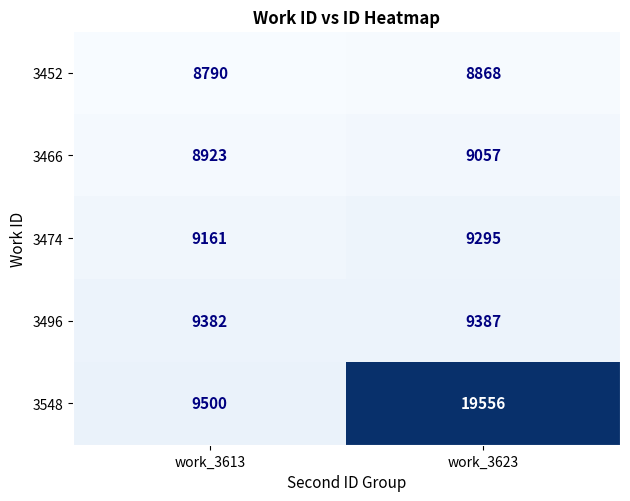

What value does the 3466 series have at work_3613, to the nearest 5?

8925